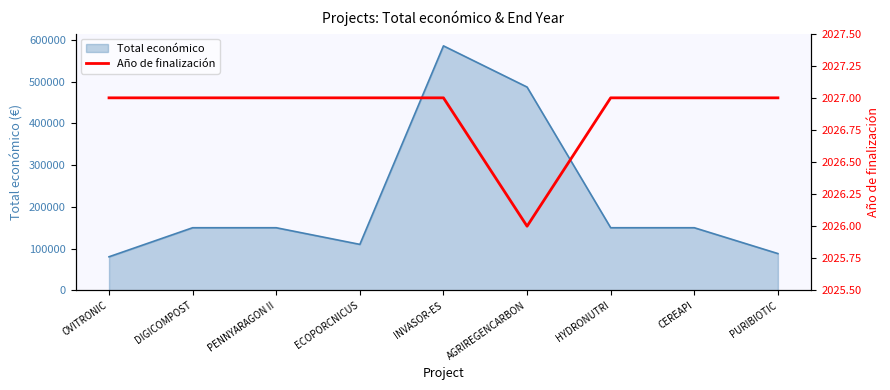

What is the minimum value shown in the chart?

2026